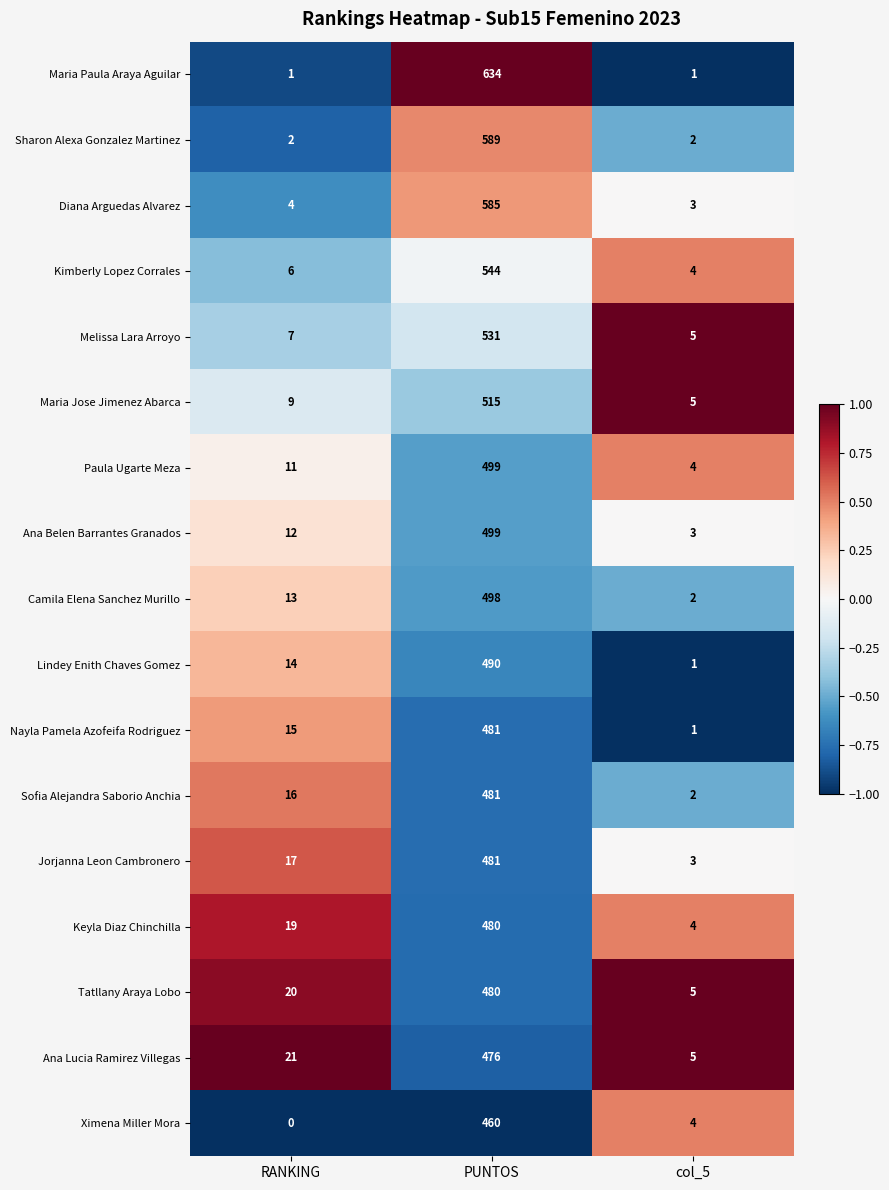

Rank the series at RANKING from highest to lowest value.

Ana Lucia Ramirez Villegas, Tatllany Araya Lobo, Keyla Diaz Chinchilla, Jorjanna Leon Cambronero, Sofia Alejandra Saborio Anchia, Nayla Pamela Azofeifa Rodriguez, Lindey Enith Chaves Gomez, Camila Elena Sanchez Murillo, Ana Belen Barrantes Granados, Paula Ugarte Meza, Maria Jose Jimenez Abarca, Melissa Lara Arroyo, Kimberly Lopez Corrales, Diana Arguedas Alvarez, Sharon Alexa Gonzalez Martinez, Maria Paula Araya Aguilar, Ximena Miller Mora